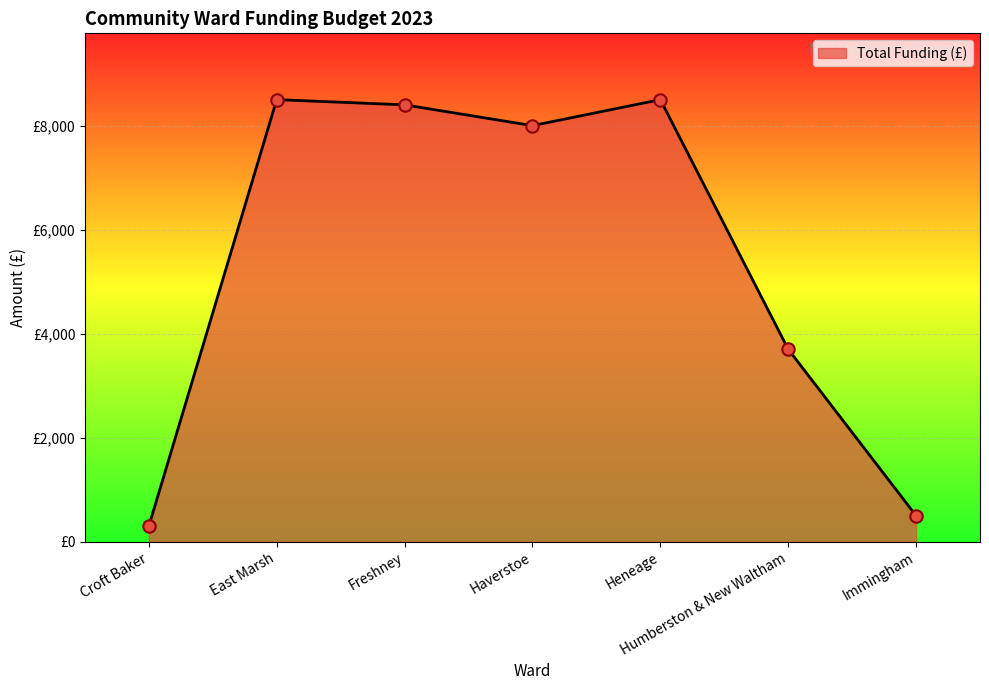

What is the ratio of the value at Freshney to the value at Croft Baker?

28.0